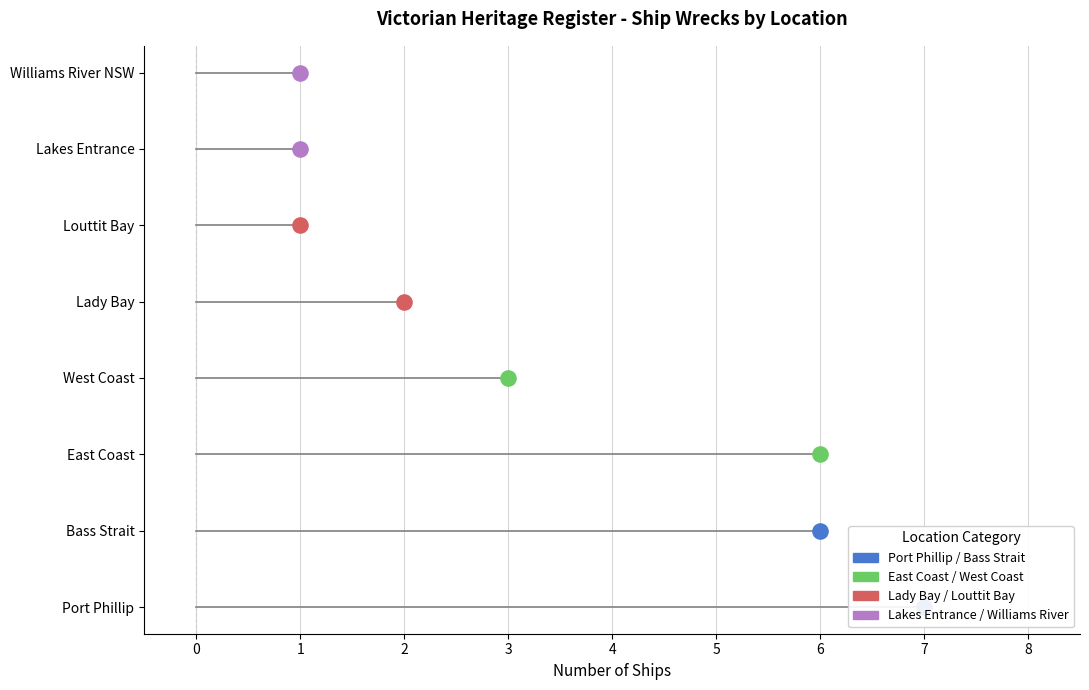

Between Bass Strait and Port Phillip, which is larger?

Port Phillip